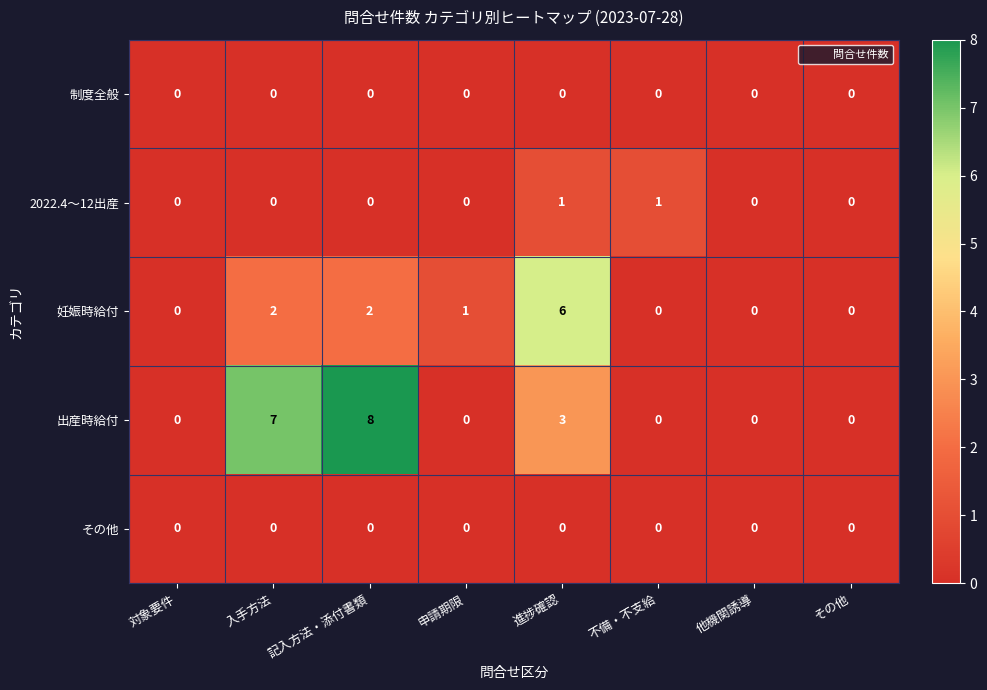

The 2022.4～12出産 series shows 0 at 入手方法. True or false?

True